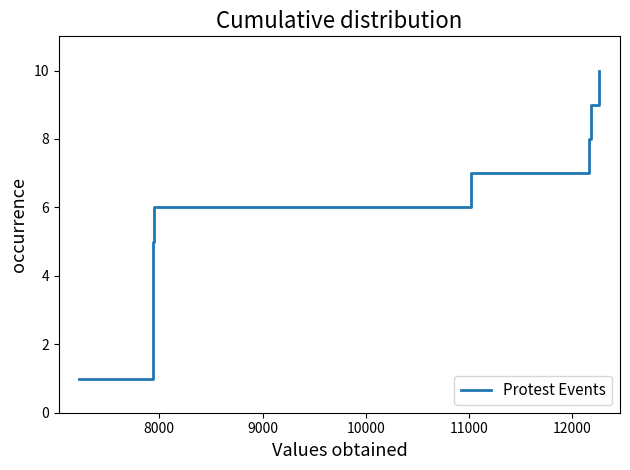

What is the difference between the maximum and minimum values?

9